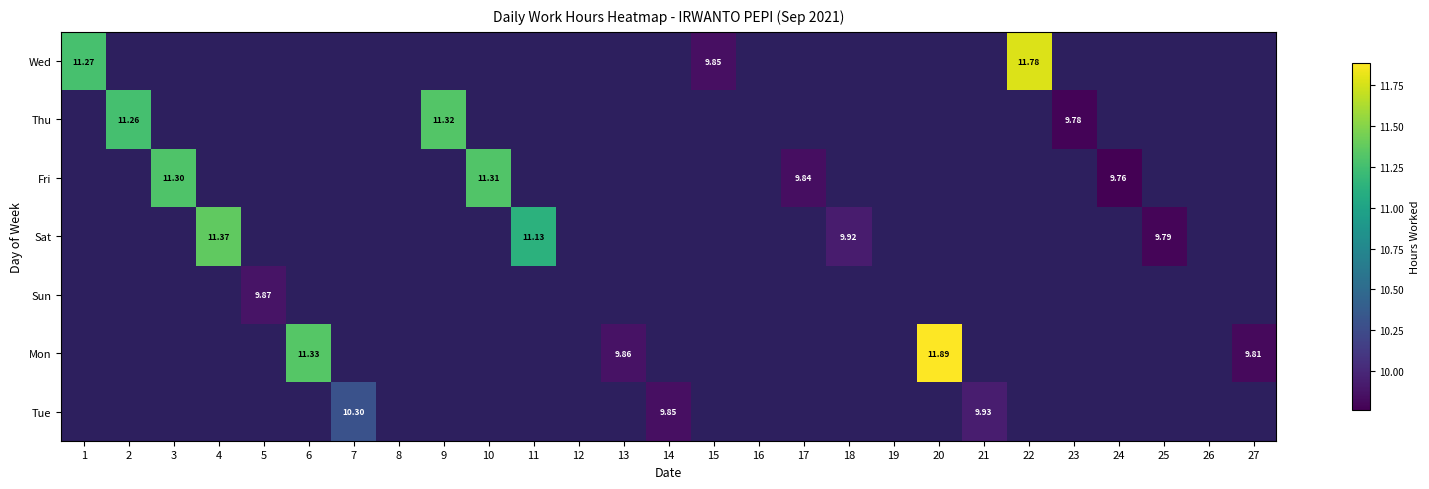

At how many categories does at least one series exceed 11?

10